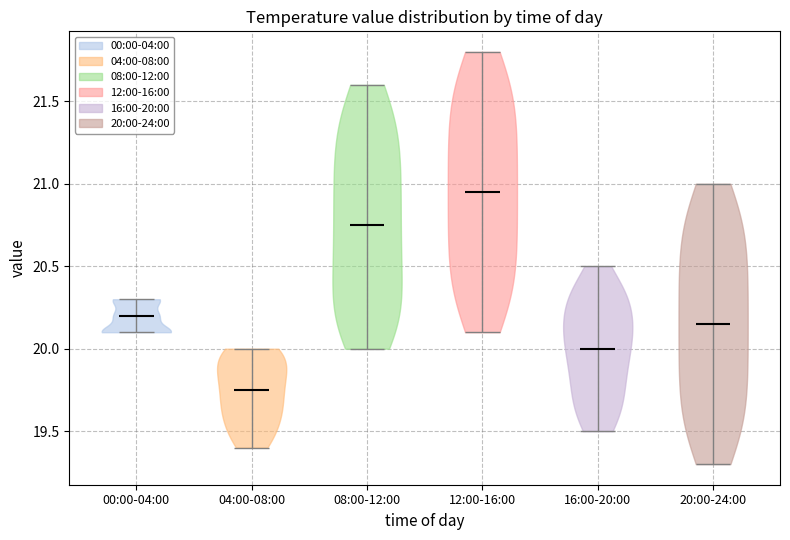

Which violin has the lowest median line?

04:00-08:00